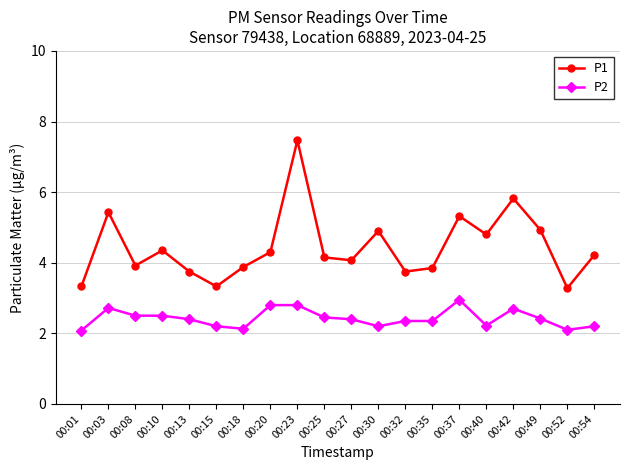

What is the average value of the P1 series?

4.4